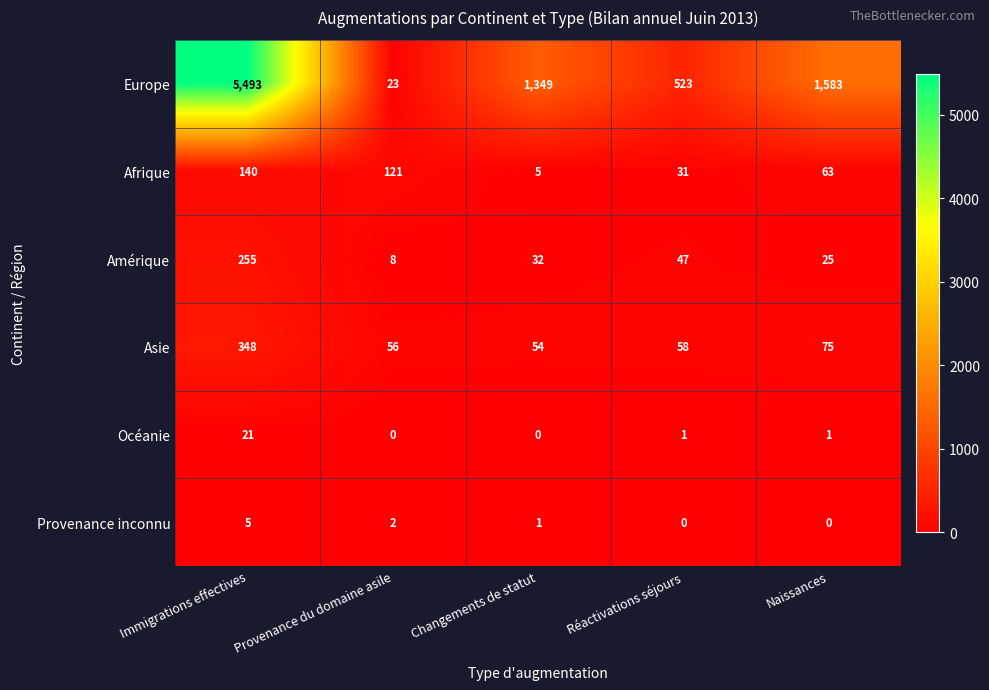

Reading left to right, extract all data points from this chart.

Europe: 5493	23	1349	523	1583
Afrique: 140	121	5	31	63
Amérique: 255	8	32	47	25
Asie: 348	56	54	58	75
Océanie: 21	0	0	1	1
Provenance inconnu: 5	2	1	0	0